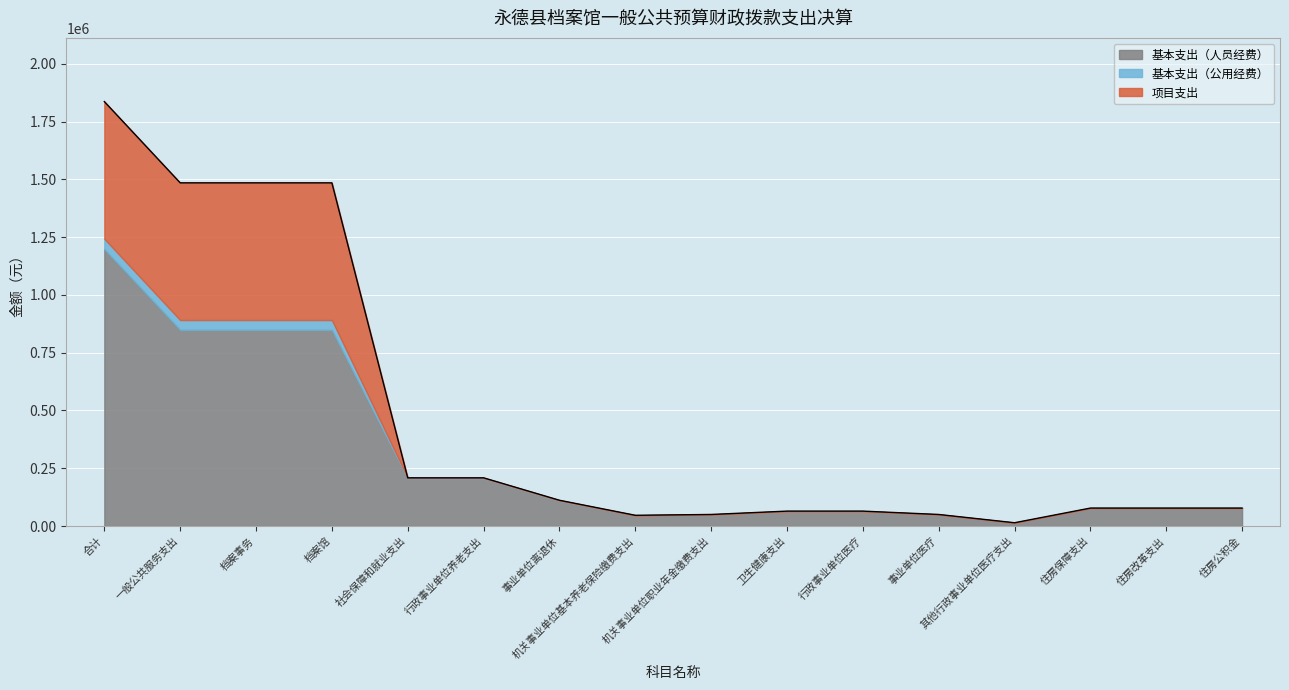

True or false: 基本支出（人员经费） has more than 2 interior local peaks.

False